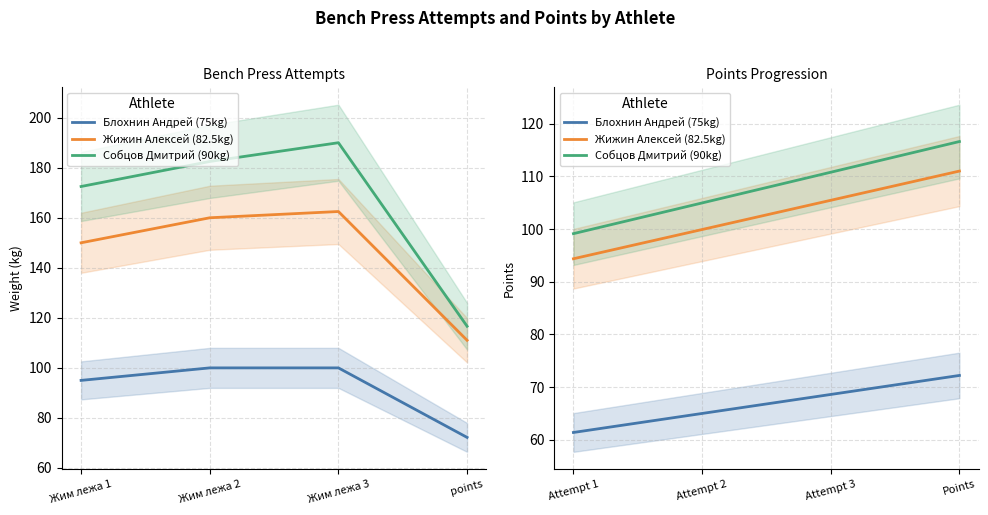

True or false: Собцов Дмитрий (90kg) and Блохнин Андрей (75kg) cross at least once.

False